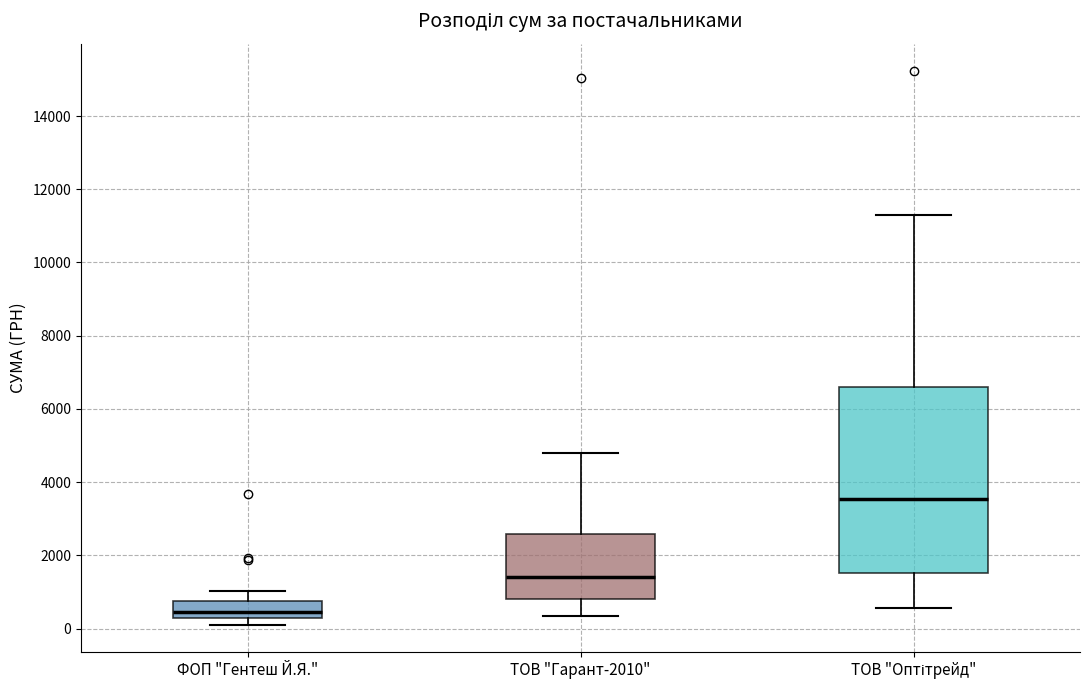

Which box's median line is the lowest?

ФОП "Гентеш Й.Я."